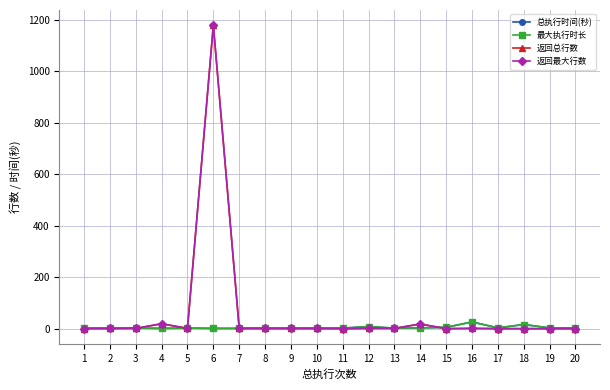

What is the sum of all 返回总行数 values?

1227